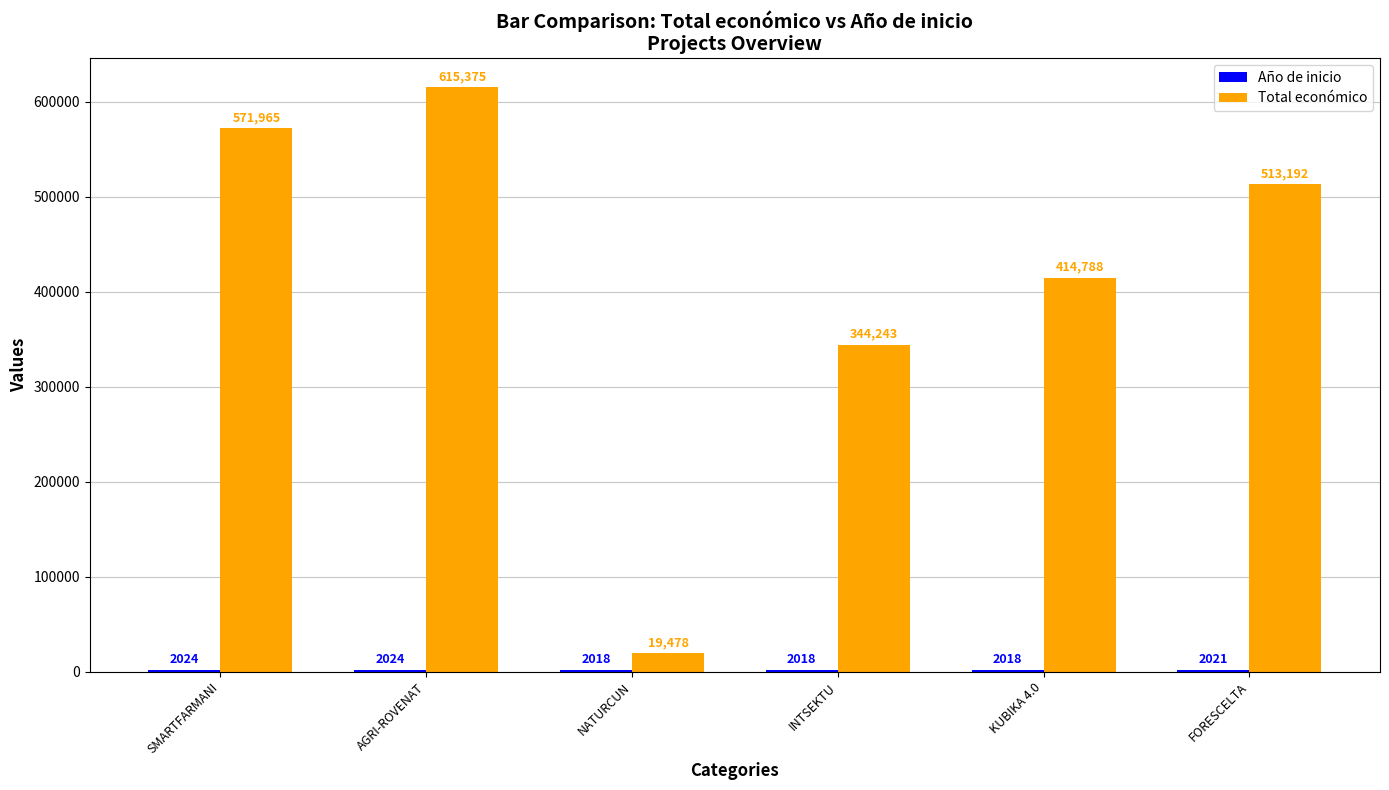

What is the sum of all Total económico values?

2479041